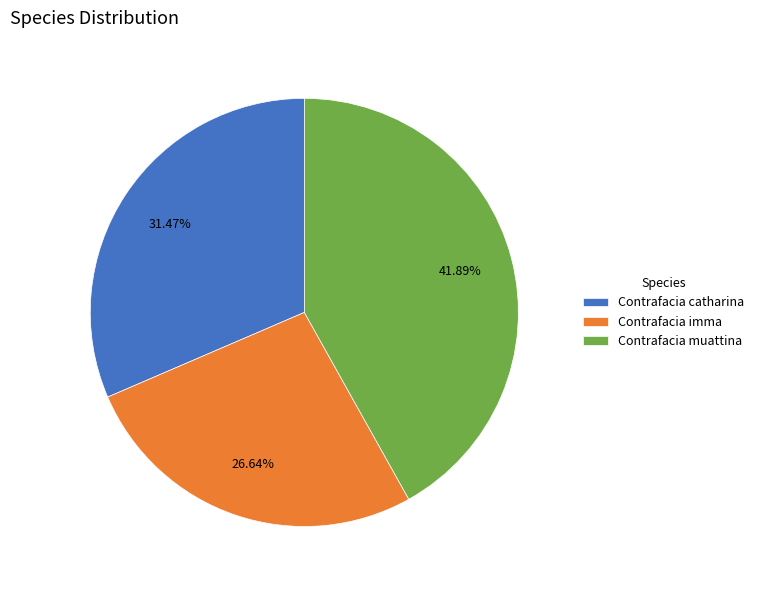

Approximately how many times larger is the value at Contrafacia catharina compared to Contrafacia muattina?

0.8